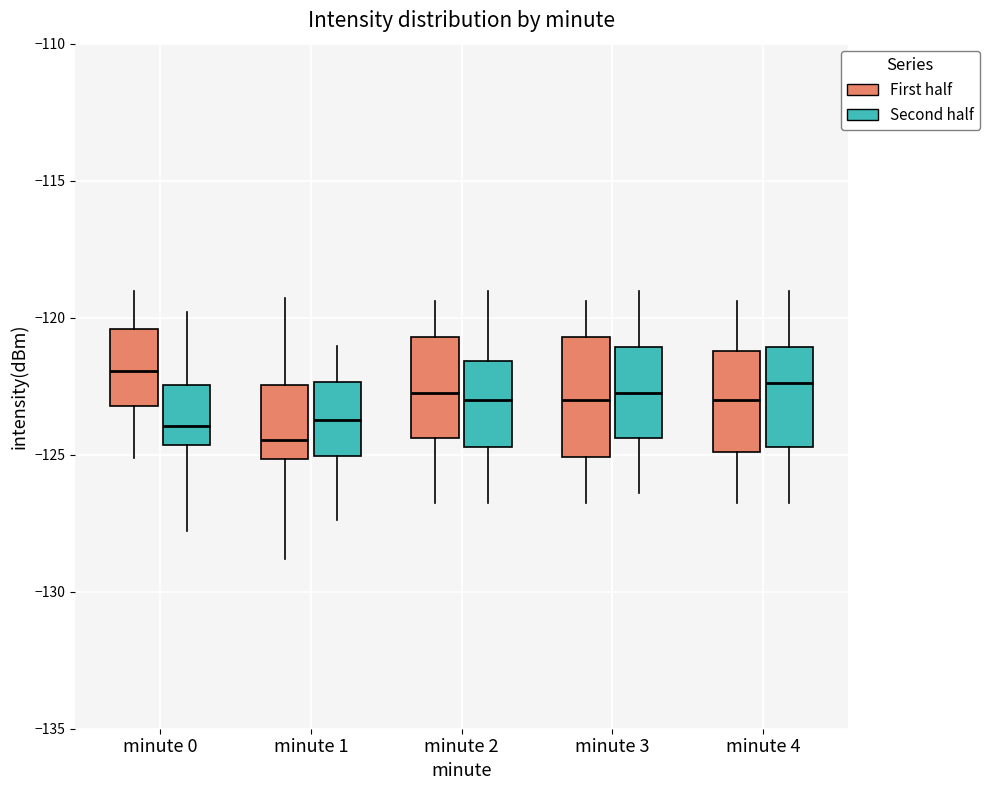

Reading left to right, transcribe this box plot: for each box, give where its median line is, the range the box spans, and where its two whiskers end, as read against the y-axis. The values are not printed on the chart, so give them approximately, as read against the axis.

minute 0 (First half): median -122.0, box -123.0 to -120.5, whiskers -125.0 to -119.0
minute 0 (Second half): median -124.0, box -124.5 to -122.5, whiskers -128.0 to -120.0
minute 1 (First half): median -124.5, box -125.0 to -122.5, whiskers -129.0 to -119.5
minute 1 (Second half): median -123.5, box -125.0 to -122.5, whiskers -127.5 to -121.0
minute 2 (First half): median -122.5, box -124.5 to -120.5, whiskers -126.5 to -119.5
minute 2 (Second half): median -123.0, box -124.5 to -121.5, whiskers -126.5 to -119.0
minute 3 (First half): median -123.0, box -125.0 to -120.5, whiskers -126.5 to -119.5
minute 3 (Second half): median -122.5, box -124.5 to -121.0, whiskers -126.5 to -119.0
minute 4 (First half): median -123.0, box -125.0 to -121.0, whiskers -126.5 to -119.5
minute 4 (Second half): median -122.5, box -124.5 to -121.0, whiskers -126.5 to -119.0